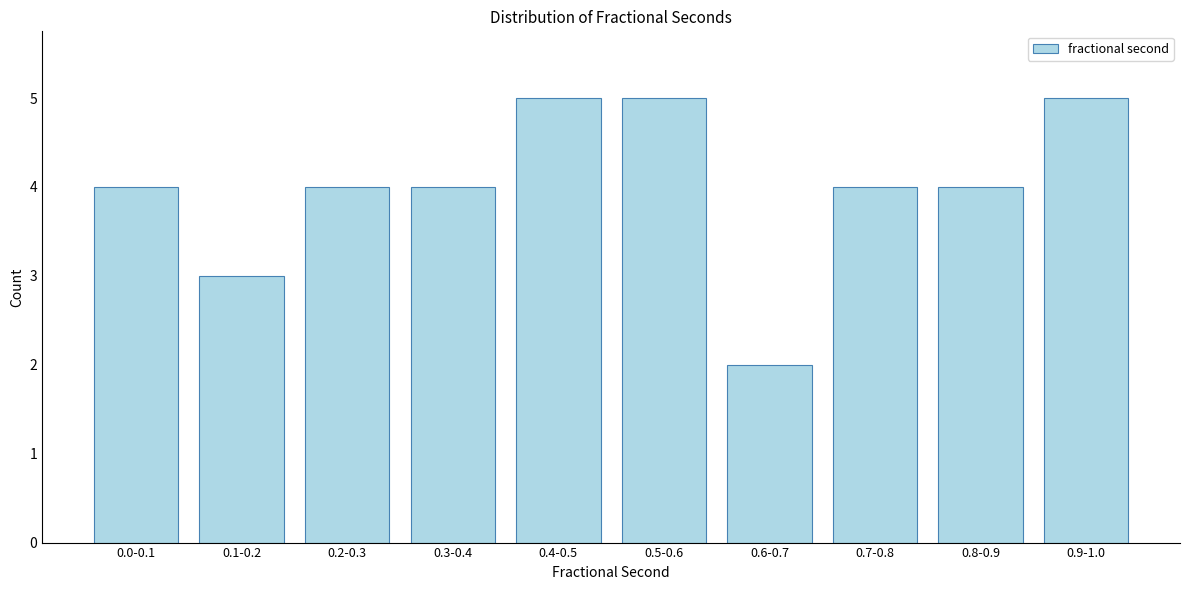

Reading left to right, what are all the values shown in this chart?

4	3	4	4	5	5	2	4	4	5